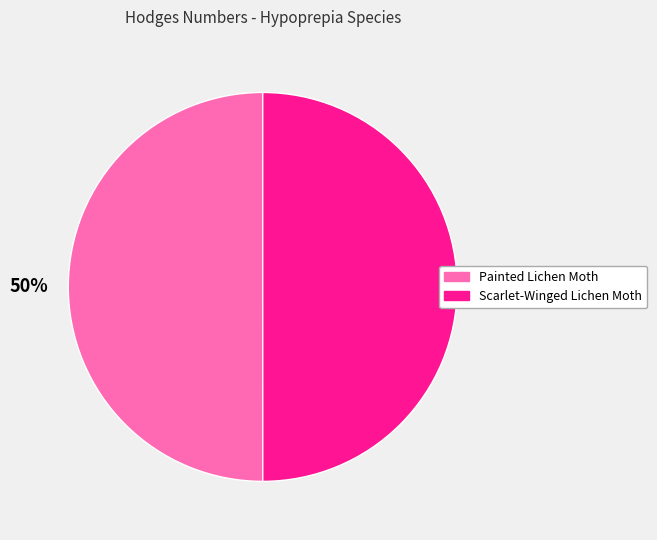

To the nearest percent, what is the average slice percentage?

50%